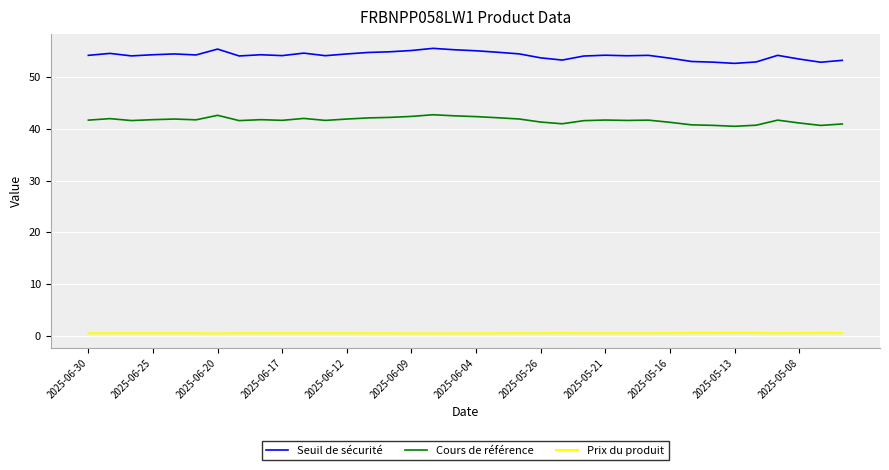

What is the maximum value for Cours de référence?

42.7